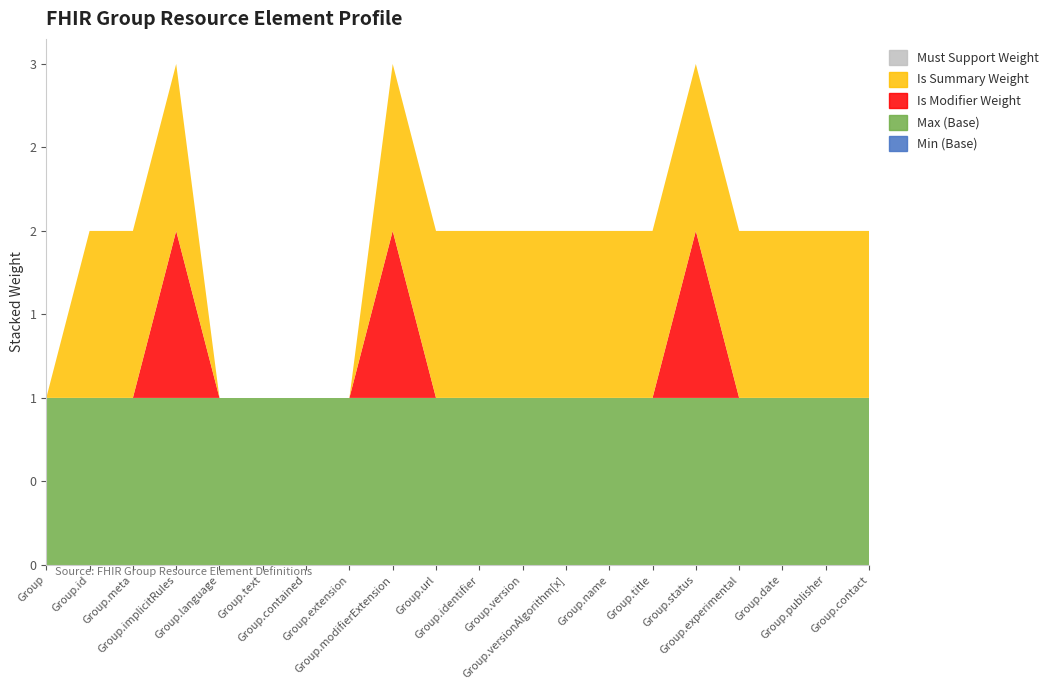

Reading right to left, transcribe all the data shown in this chart.

Min (Base): 0	0	0	0	0	0	0	0	0	0	0	0	0	0	0	0	0	0	0	0
Max (Base): 1	1	1	1	1	1	1	1	1	1	1	1	1	1	1	1	1	1	1	1
Is Modifier Weight: 0	0	0	0	1	0	0	0	0	0	0	1	0	0	0	0	1	0	0	0
Is Summary Weight: 1	1	1	1	1	1	1	1	1	1	1	1	0	0	0	0	1	1	1	0
Must Support Weight: 0	0	0	0	0	0	0	0	0	0	0	0	0	0	0	0	0	0	0	0